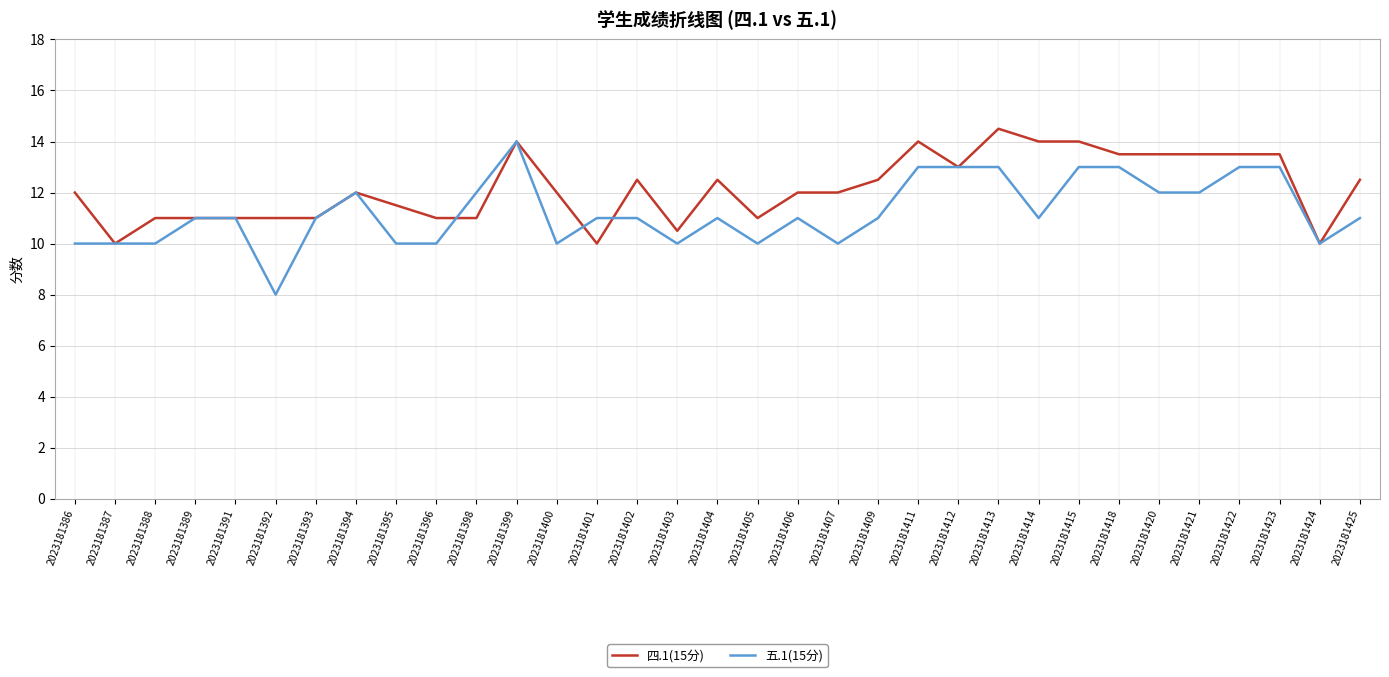

How many 五.1(15分) values are between 10 and 12?

24